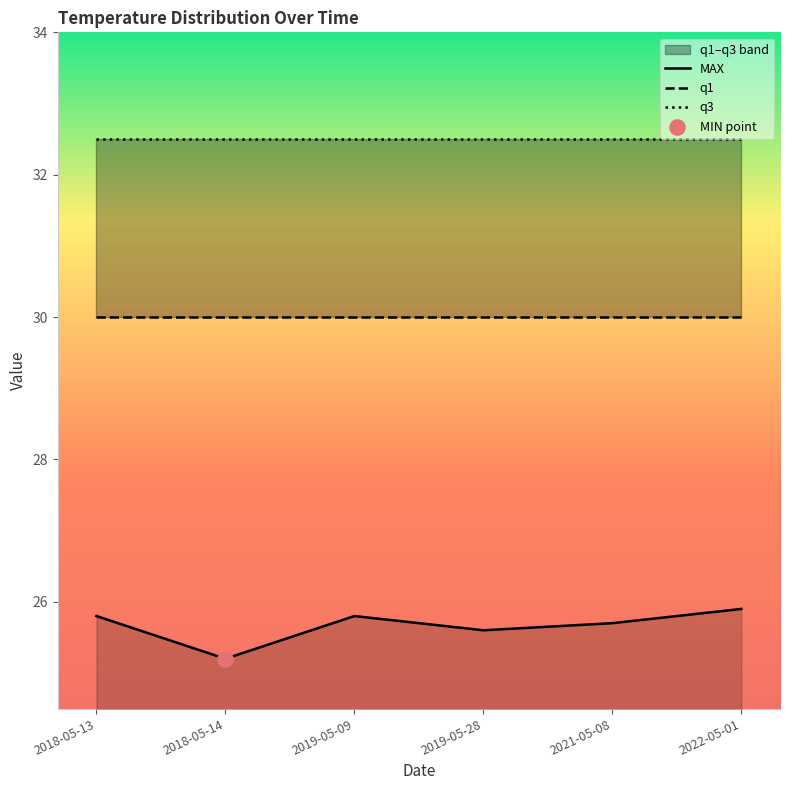

Which series reaches the maximum Y coordinate?

q3